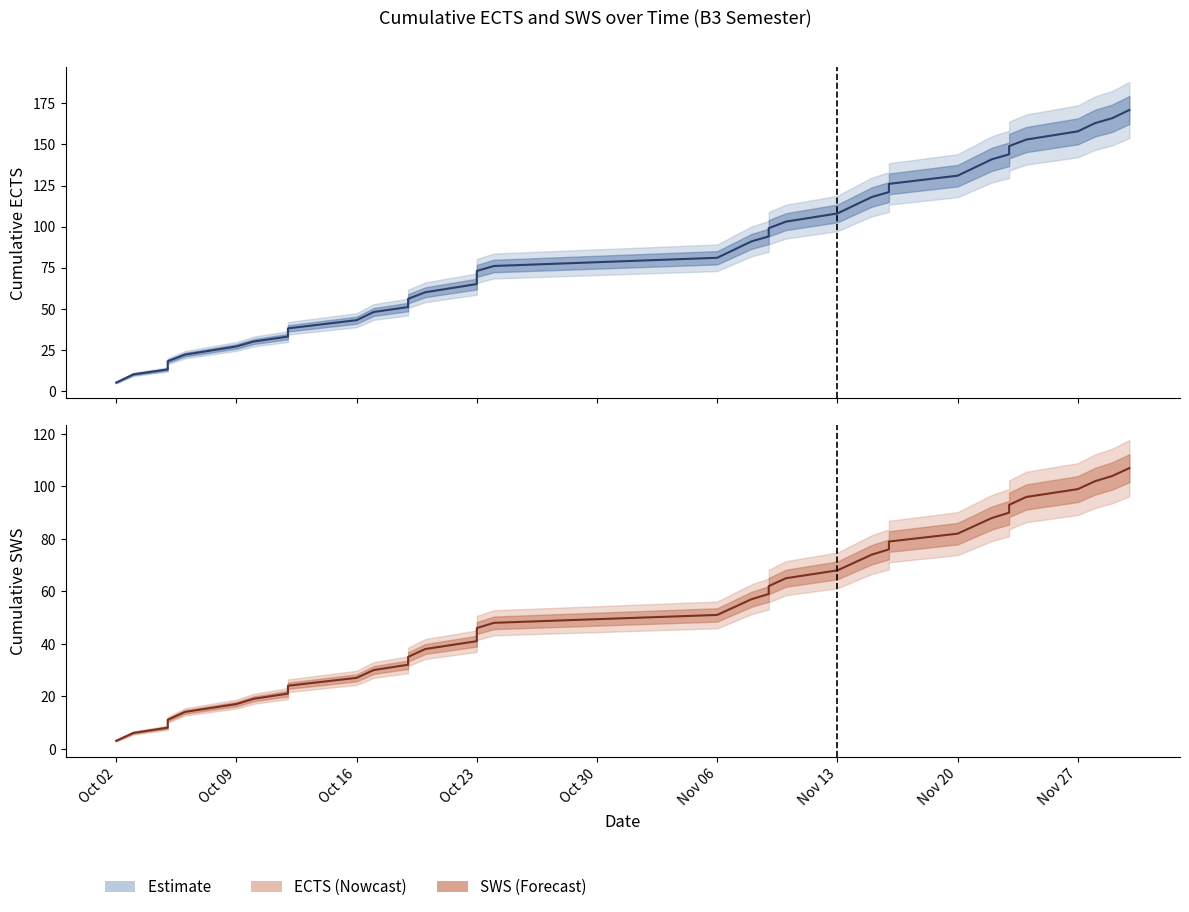

What is the value of the ECTS point at the 39th from the left?

171